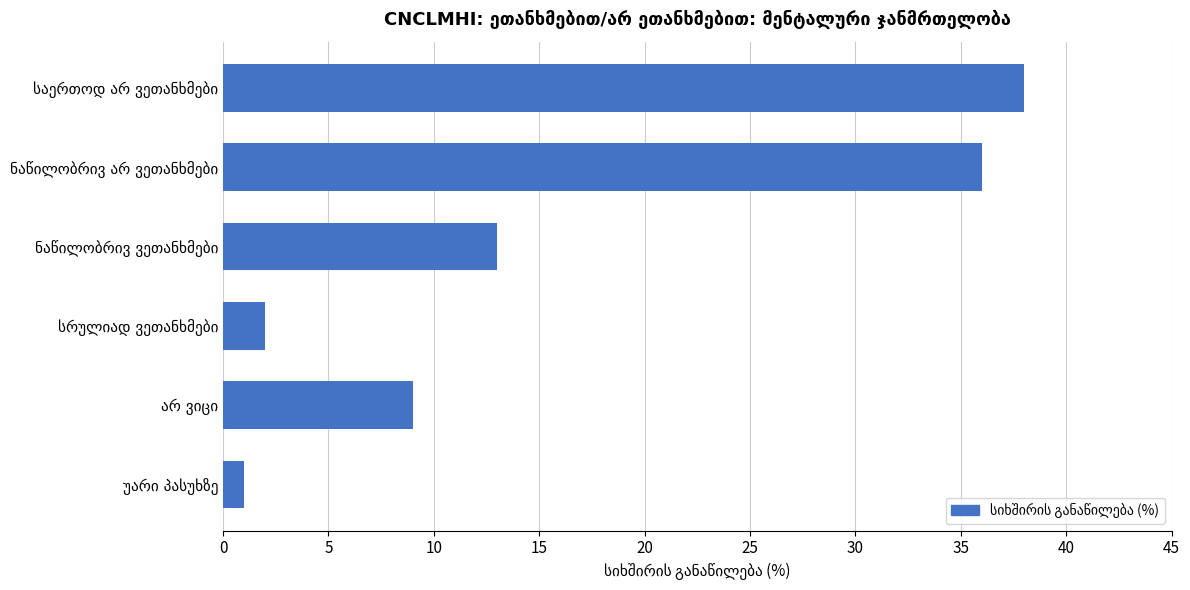

Reading bottom to top, extract all data points from this chart.

1	9	2	13	36	38